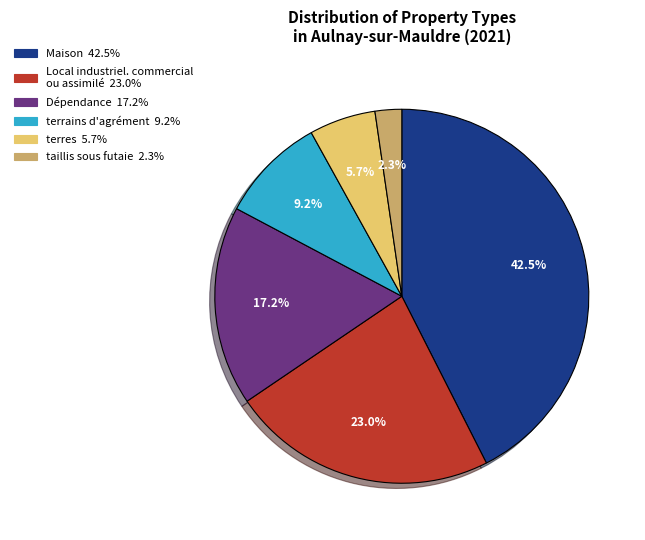

Approximately how many times larger is the value at Maison compared to Dépendance?

2.5